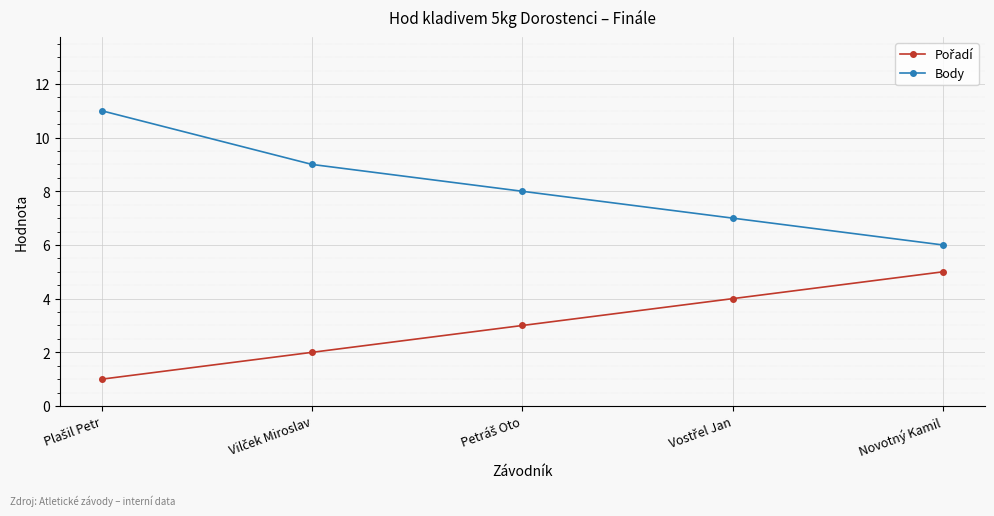

True or false: Body has a value of 8 at Novotný Kamil.

False